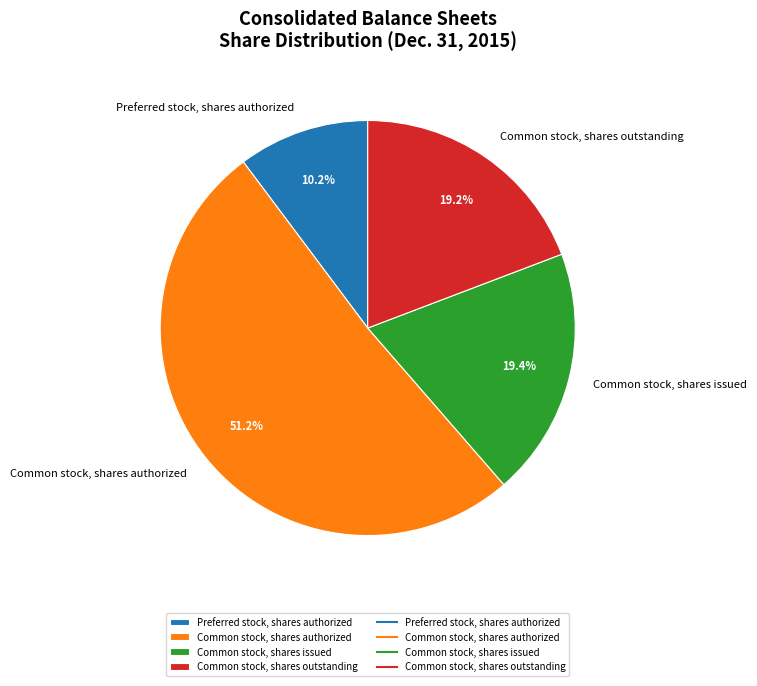

How many slices are in this pie chart?

4